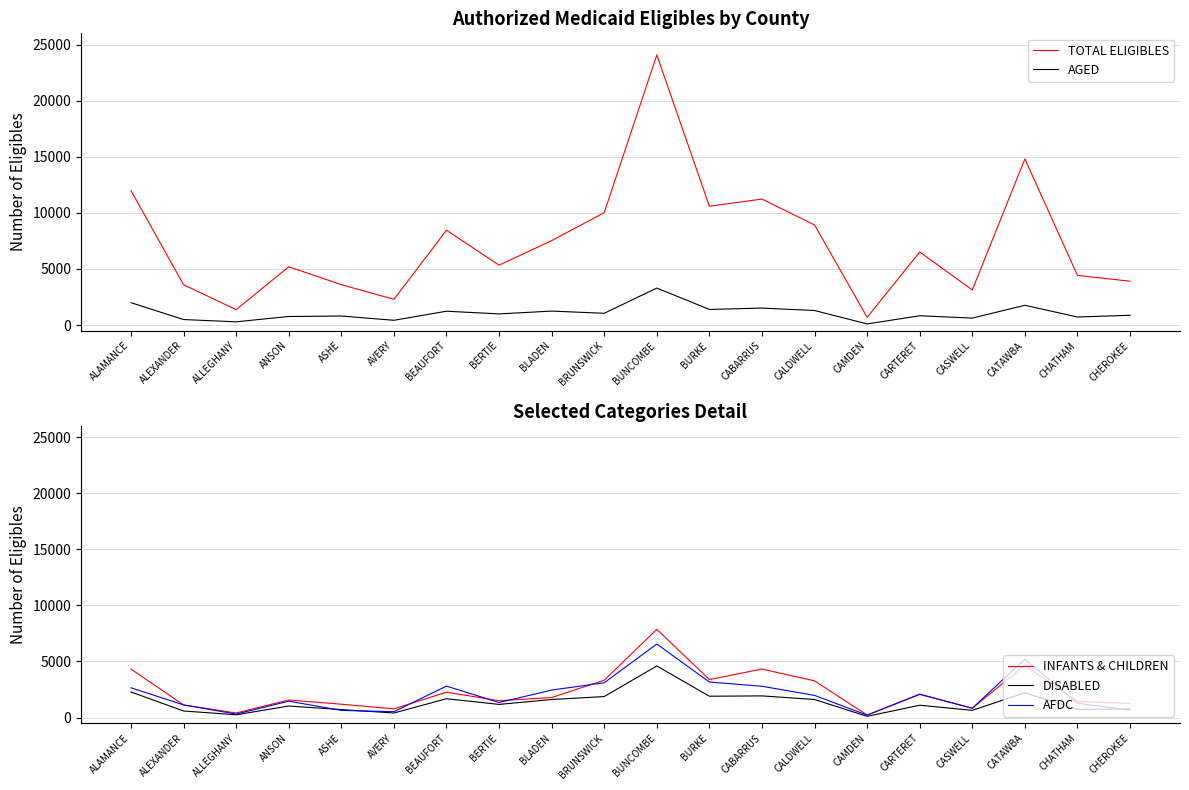

Rank the series at ANSON from lowest to highest value.

AGED, DISABLED, AFDC, INFANTS & CHILDREN, TOTAL ELIGIBLES